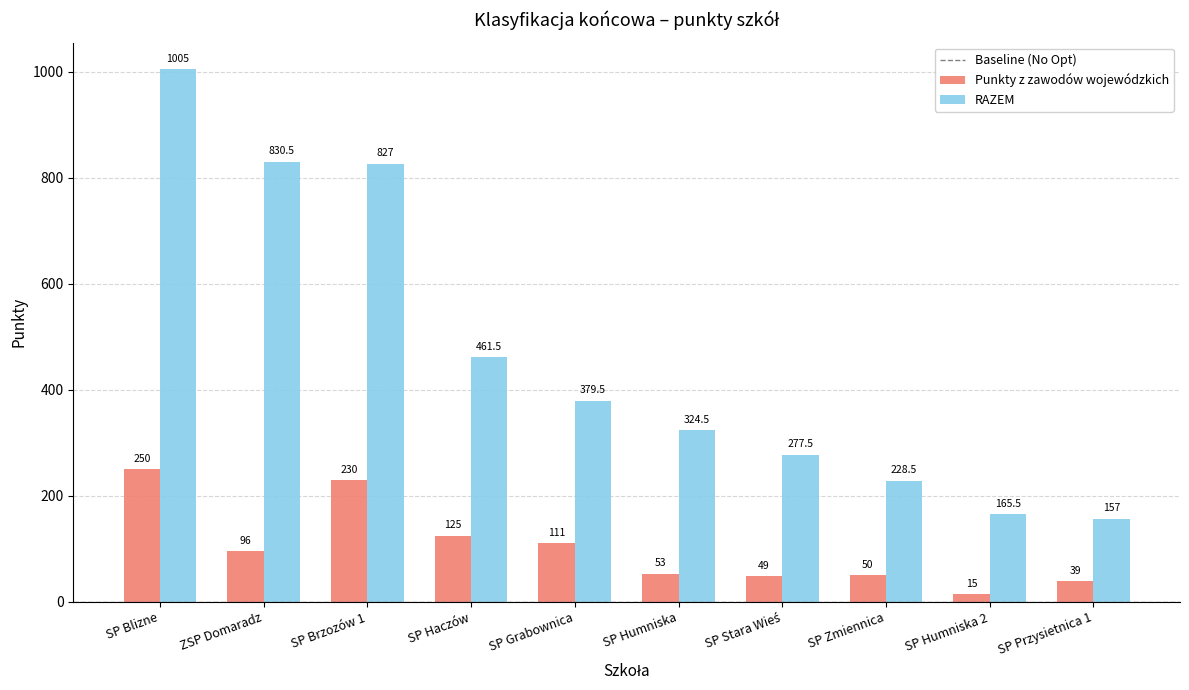

What is the spread (max minus min) of values at SP Zmiennica?

178.5